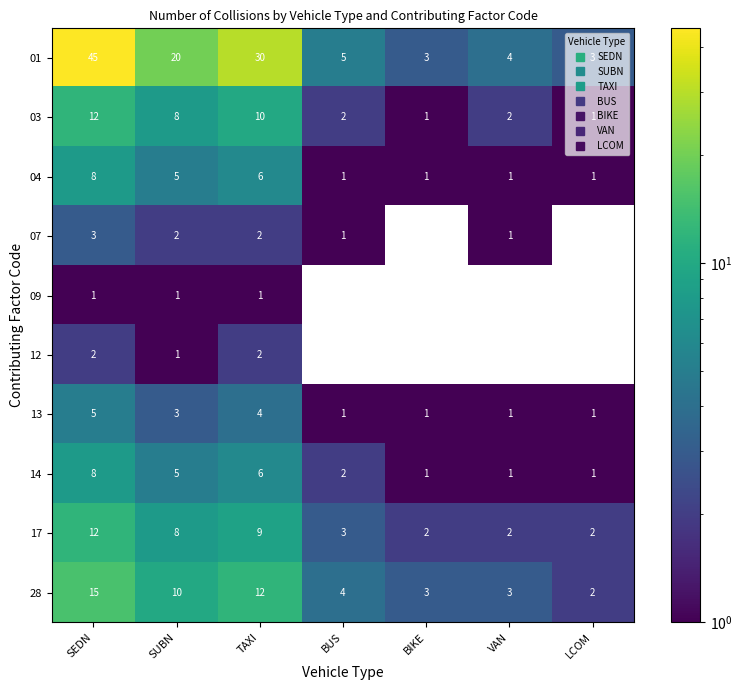

What is the difference between the highest and lowest values at BUS?

5